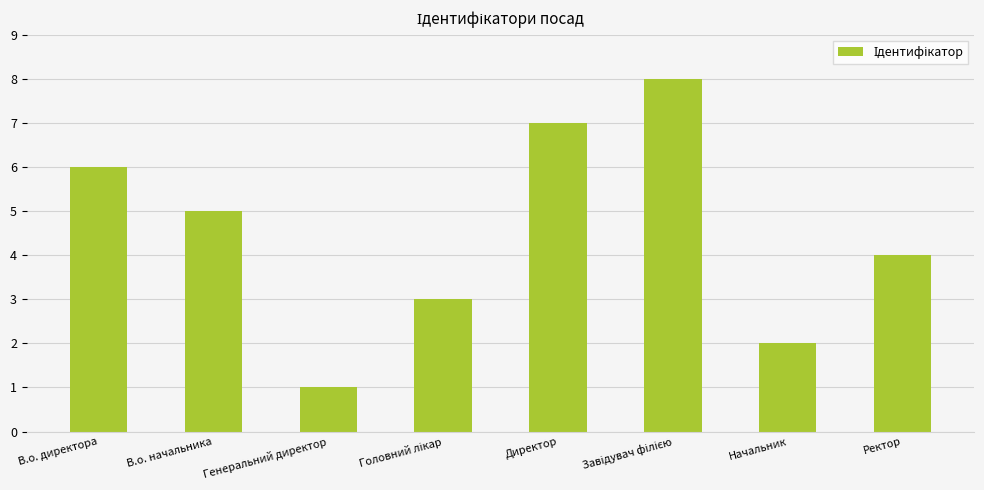

True or false: the data shows 2 at Генеральний директор.

False